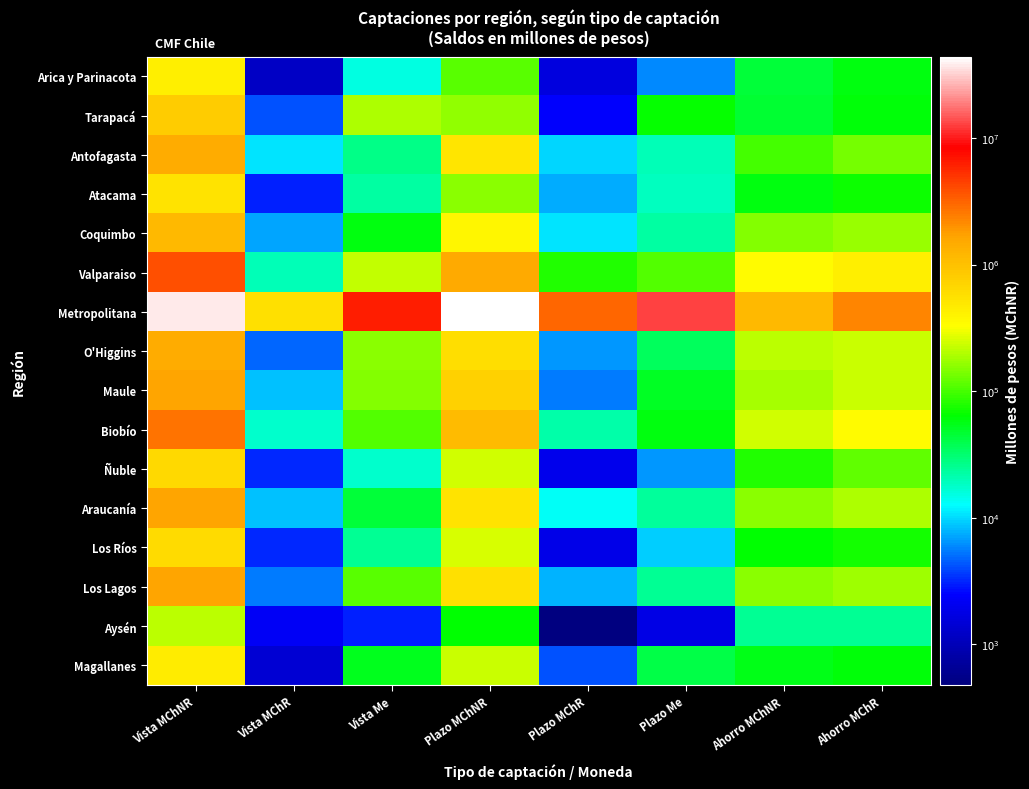

Rank the series at Vista Me from highest to lowest value.

Metropolitana, Valparaiso, Tarapacá, O'Higgins, Maule, Los Lagos, Biobío, Coquimbo, Magallanes, Araucanía, Antofagasta, Los Ríos, Atacama, Ñuble, Arica y Parinacota, Aysén